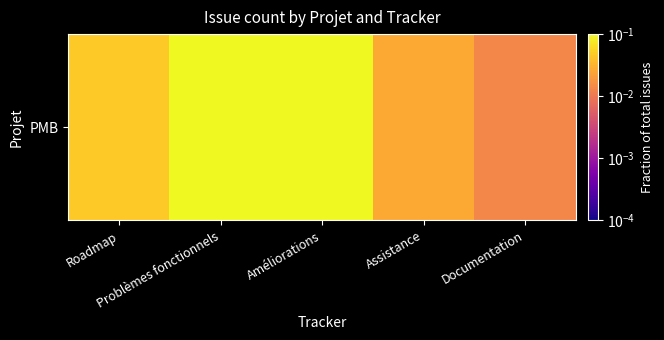

Where is the data nearest to the value 0?

Documentation